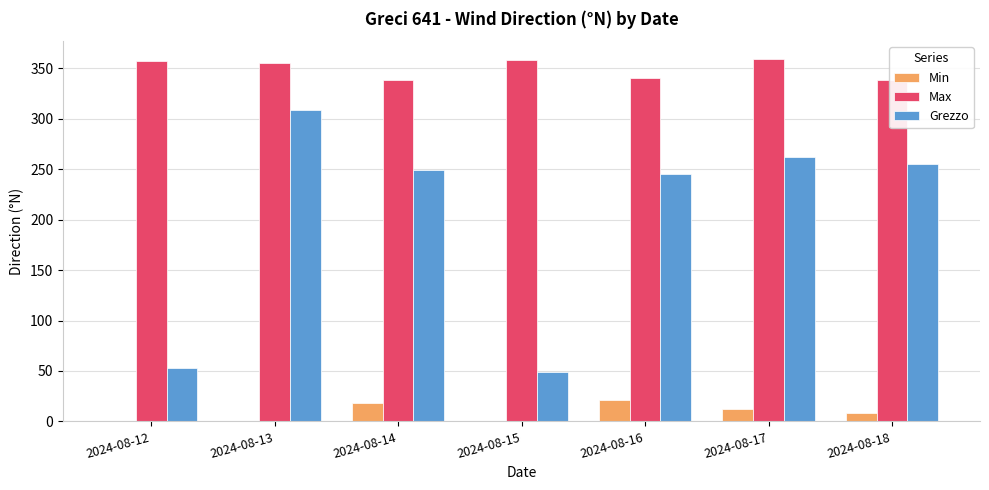

How many distinct data groups are displayed?

3